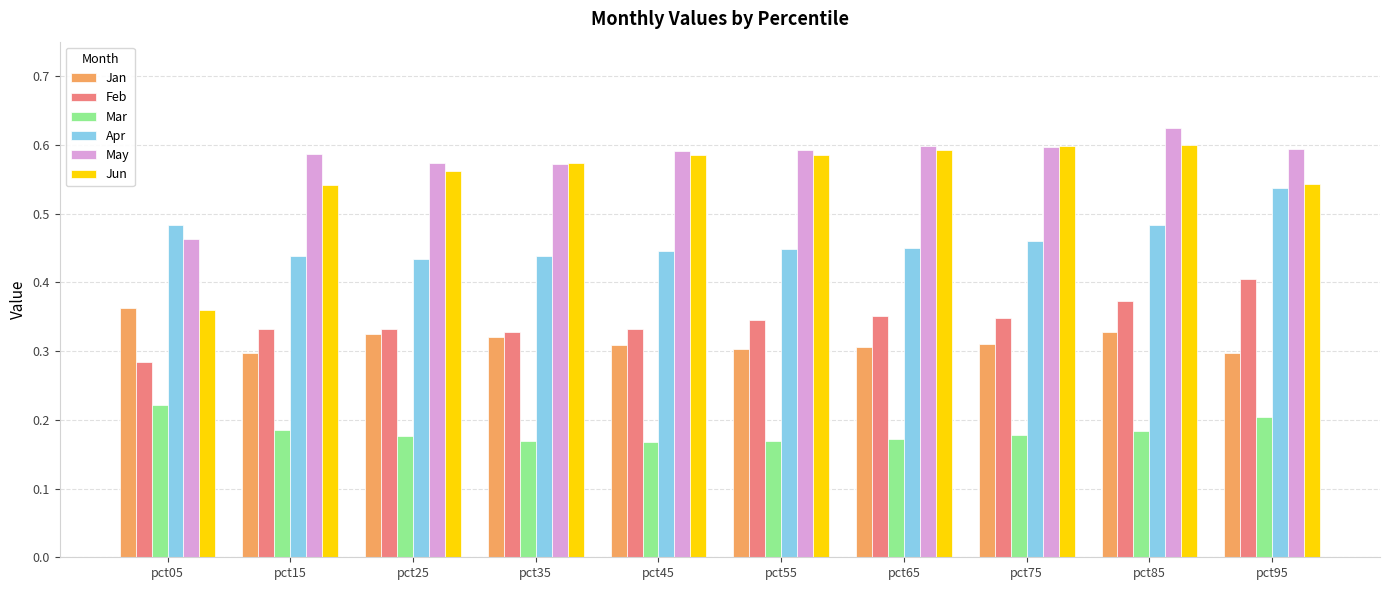

What is the sum of all Apr values?

4.6